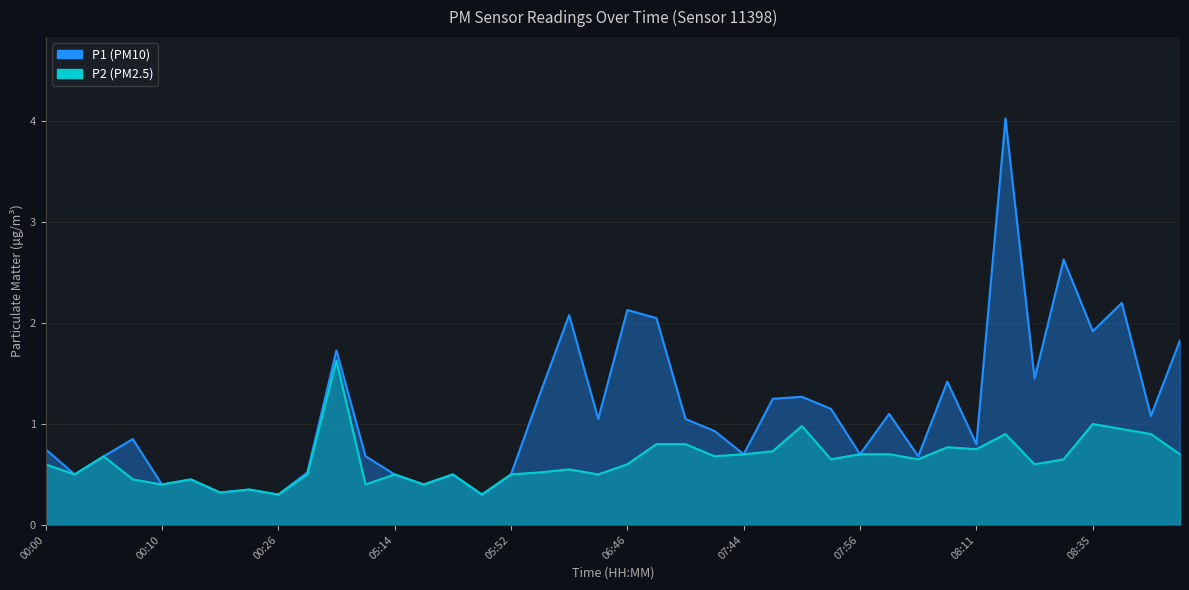

At 00:12, list the series in order from smallest to largest.

P1, P2